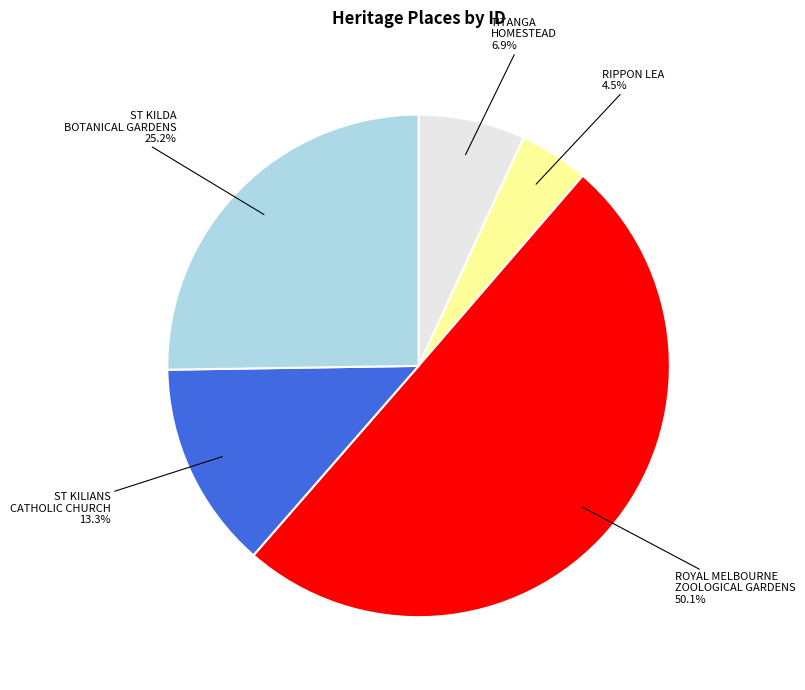

Does any single category account for the majority?

Yes